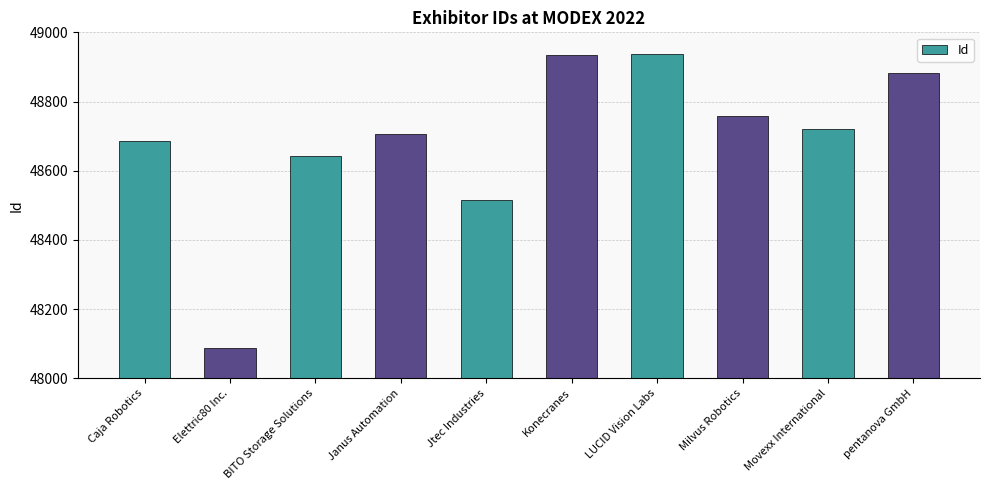

What value does the data have at BITO Storage Solutions?

48642